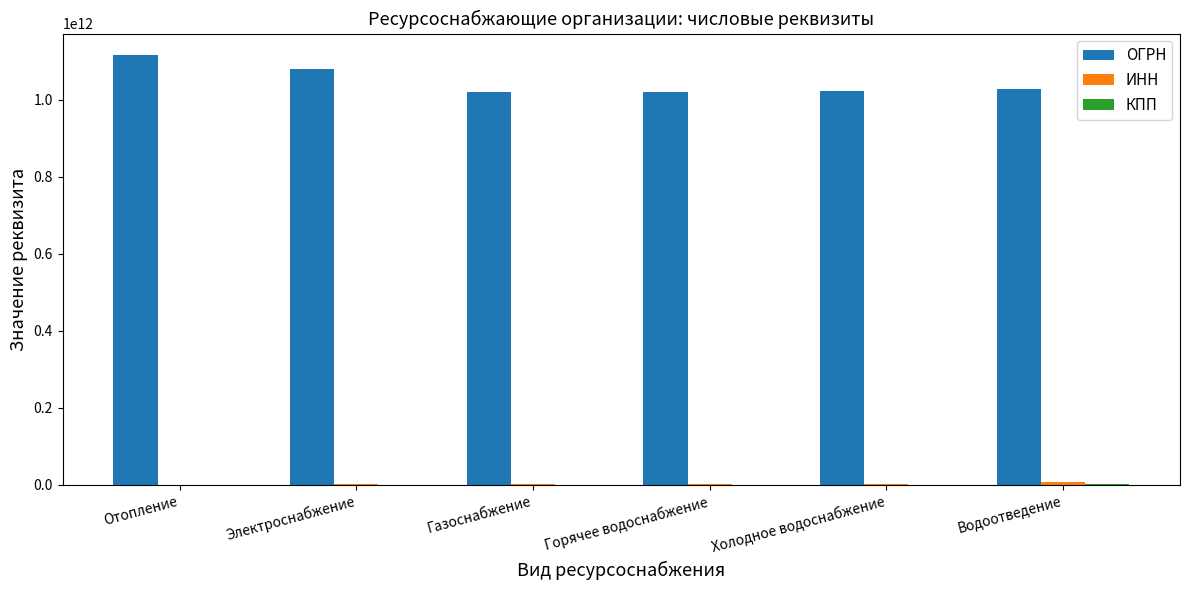

At which label is ОГРН closest to 1068333230943?

Электроснабжение